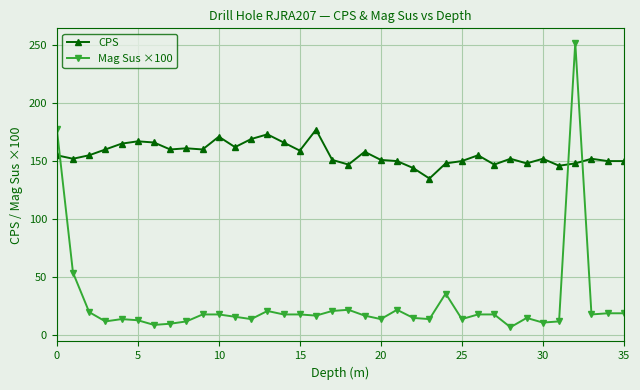

Is this an area chart (filled region under the line)?

No